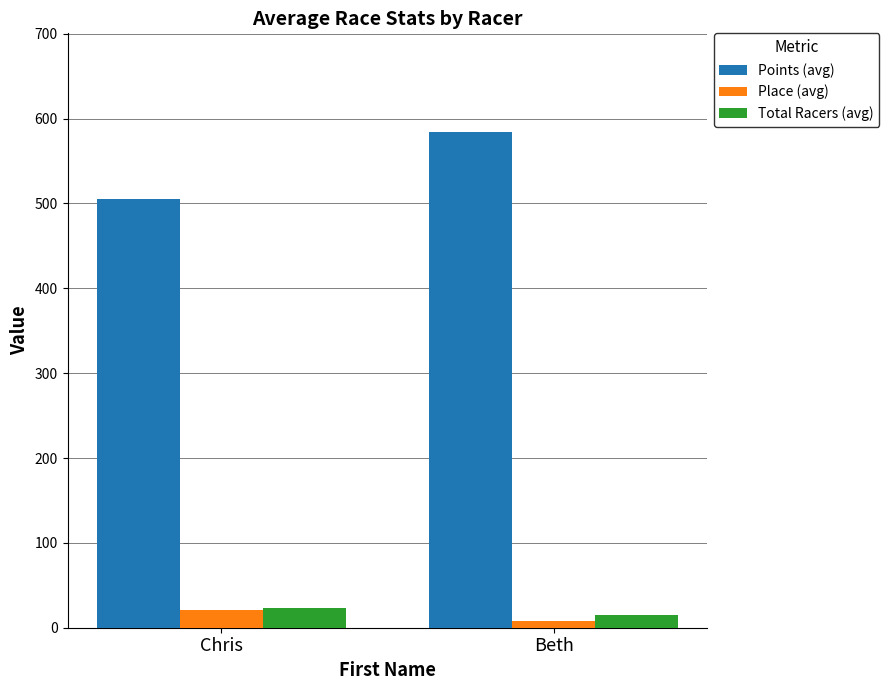

What position from the right is Chris?

2